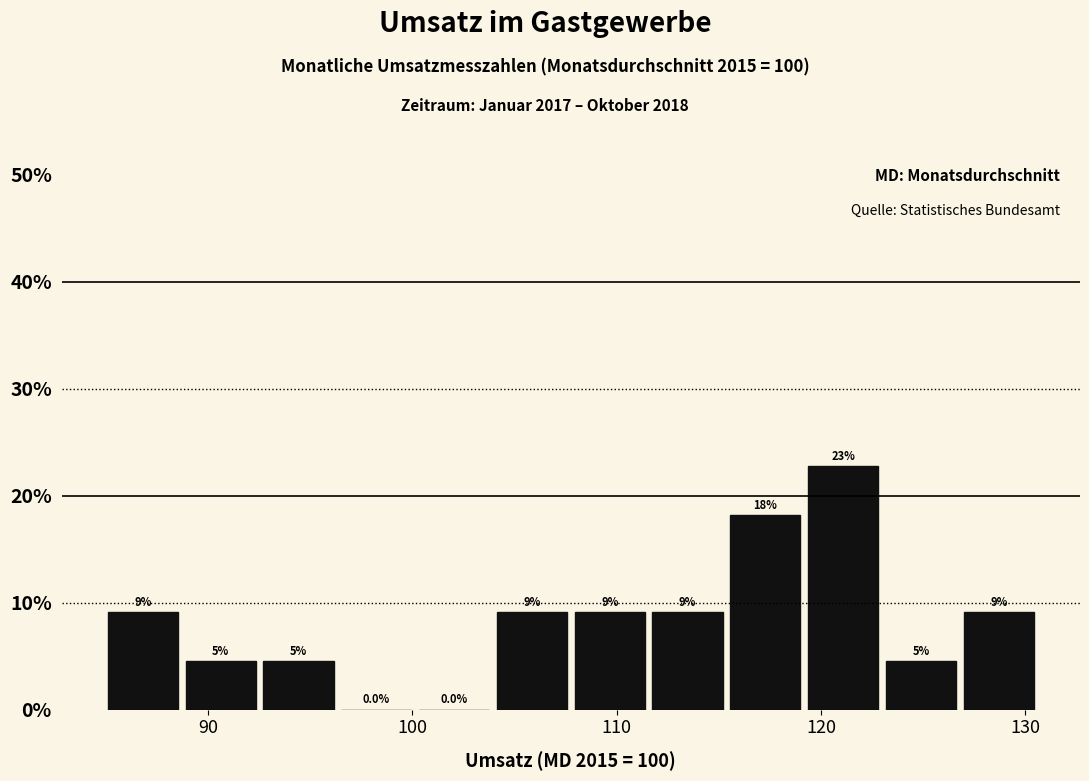

Around what value on the x-axis is the tallest bar? Give the approximate position of its centre, as read against the axis.

121